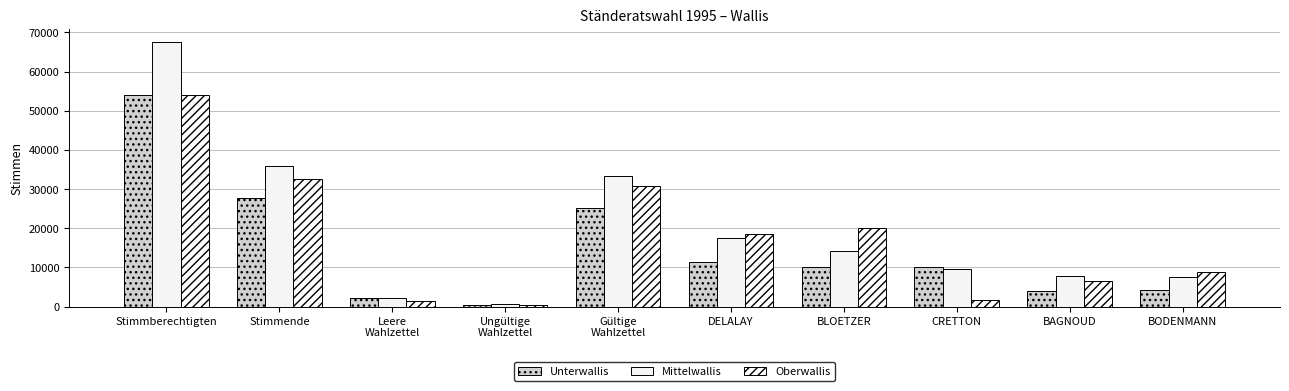

What is the difference between the maximum and second lowest values in the Mittelwallis series?

65446